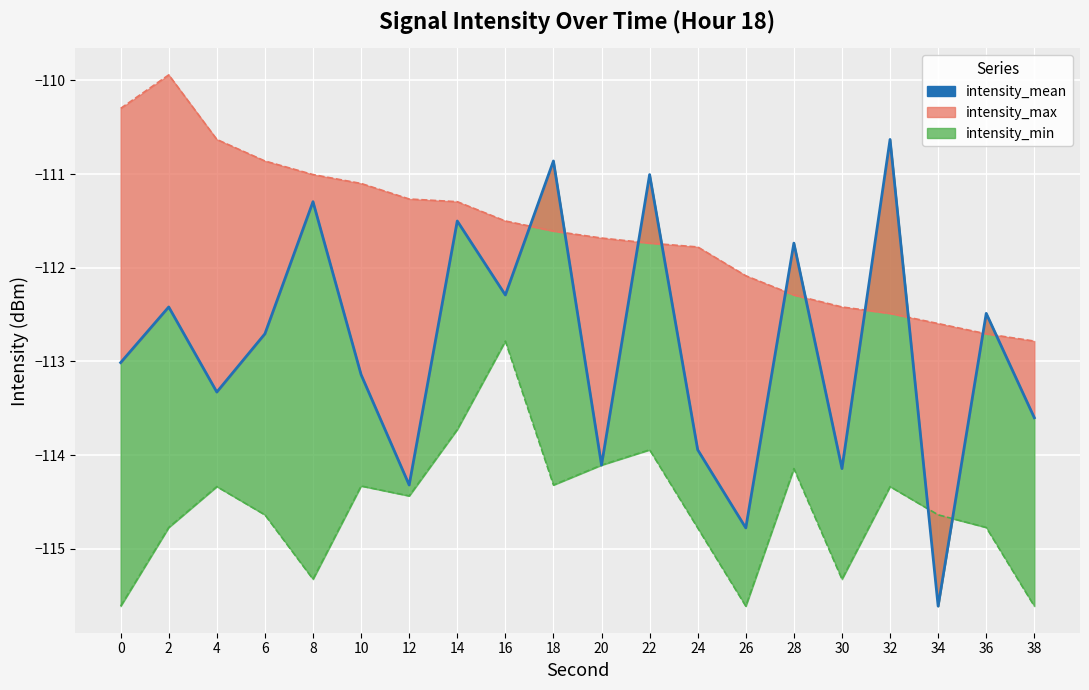

Reading left to right, extract all data points from this chart.

0=-113.0	2=-112.4	4=-113.3	6=-112.7	8=-111.3	10=-113.1	12=-114.3	14=-111.5	16=-112.3	18=-110.9	20=-114.1	22=-111.0	24=-113.9	26=-114.8	28=-111.7	30=-114.1	32=-110.6	34=-115.6	36=-112.5	38=-113.6